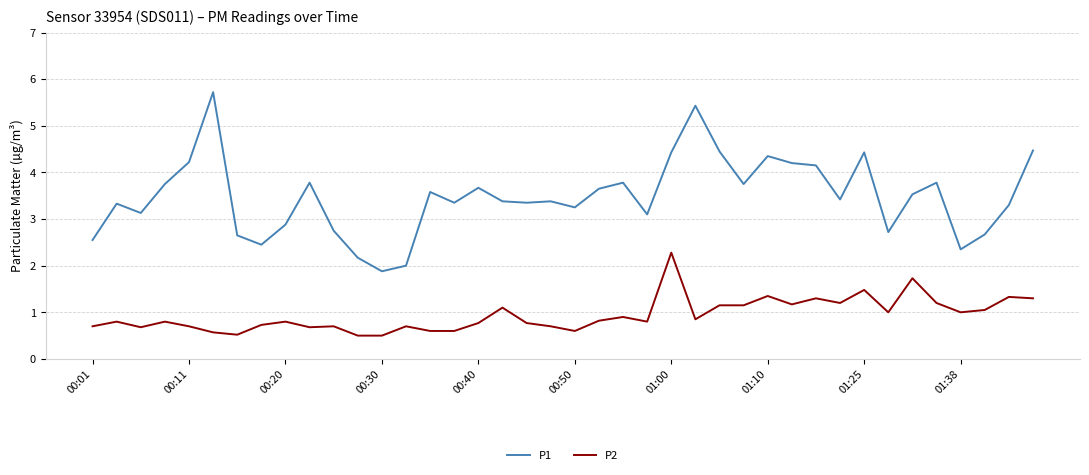

Which series has the largest total across all categories?

P1